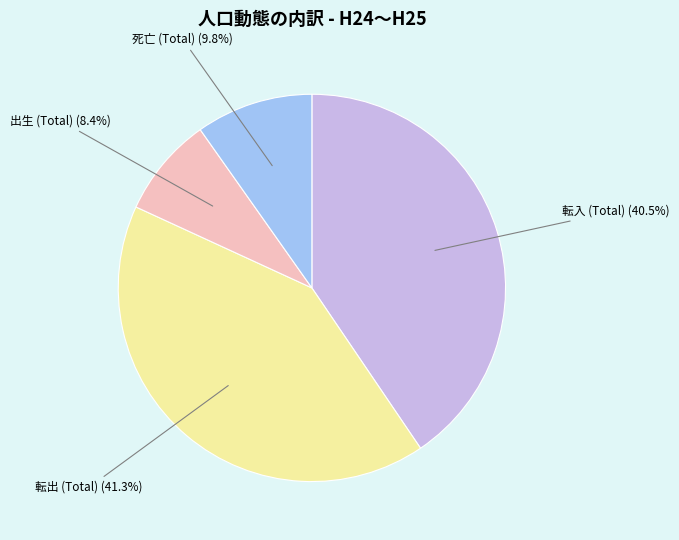

Is there a majority slice in this chart?

No